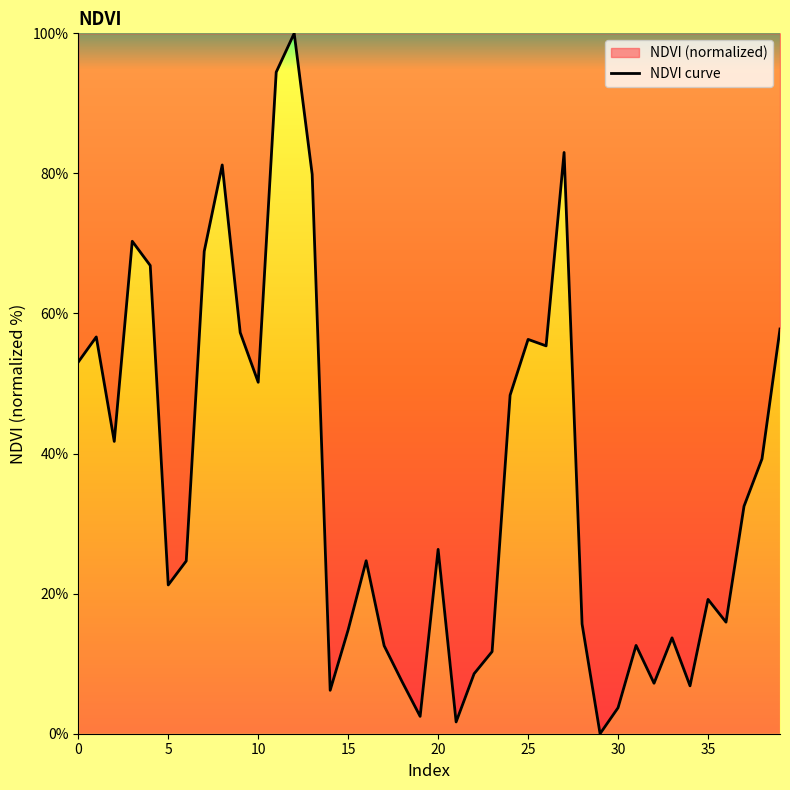

How many positive values are there?

39